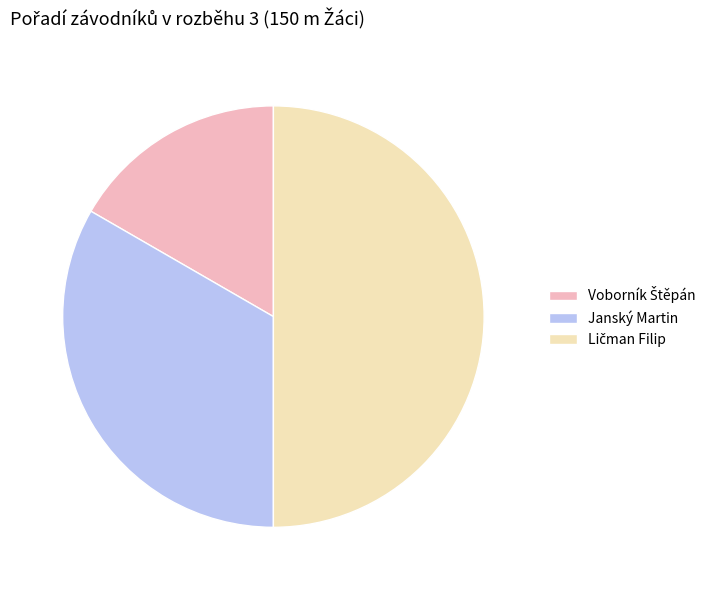

Does Janský Martin represent more than half of the total?

No